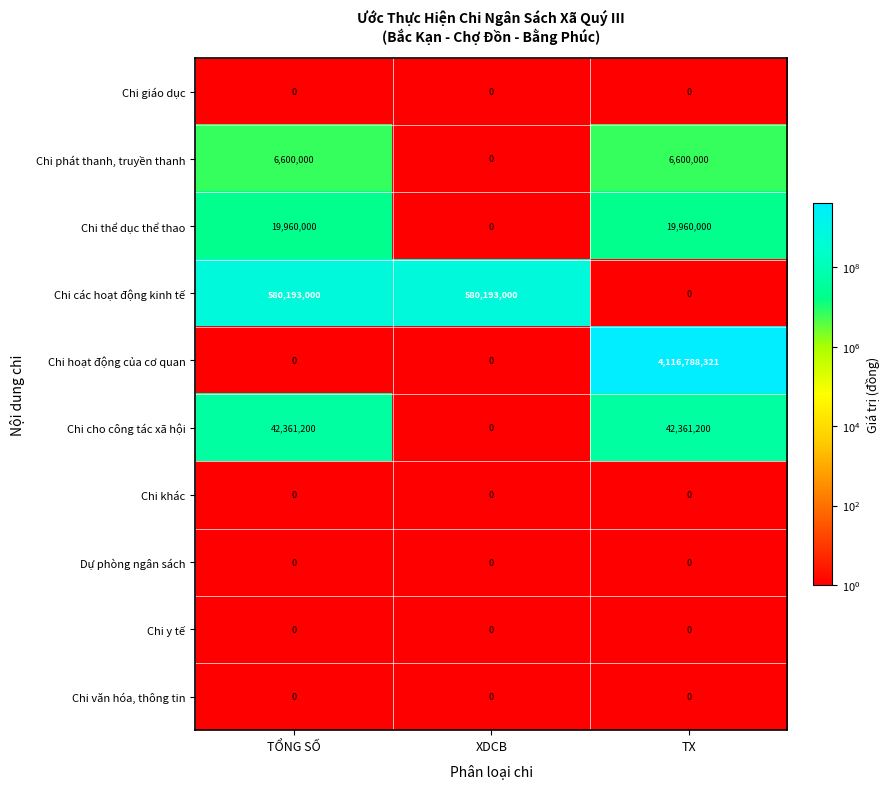

What is the highest value of the Chi cho công tác xã hội series?

42361200